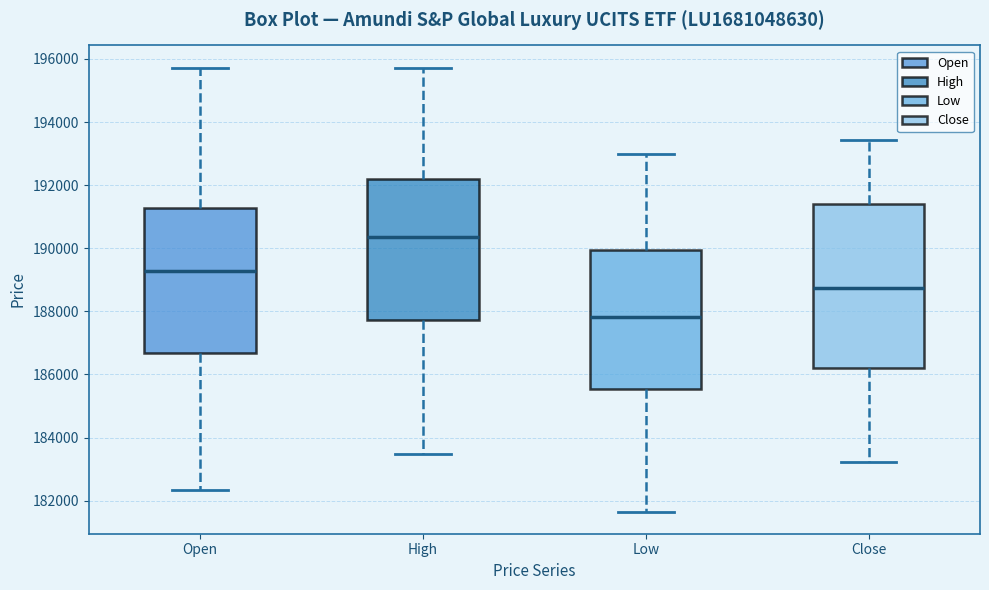

Where does the upper whisker of the box for Low end on the y-axis? The values are not printed on the chart, so give them approximately, as read against the axis.

193000